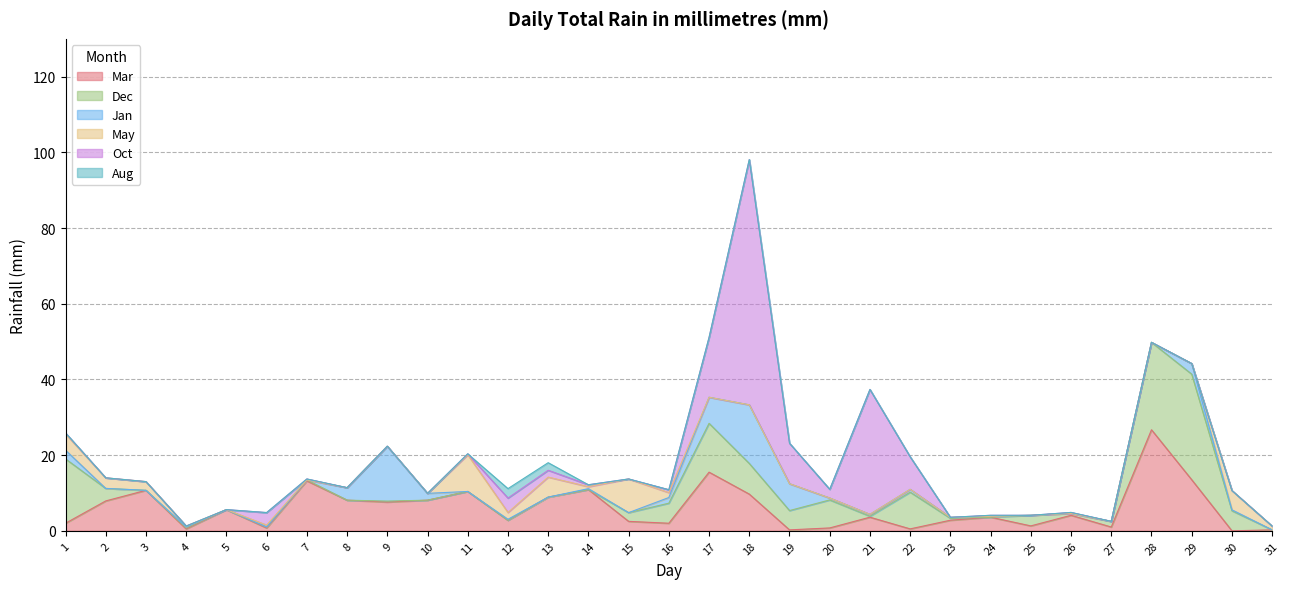

True or false: May has more than 0 points higher than both neighbors.

True